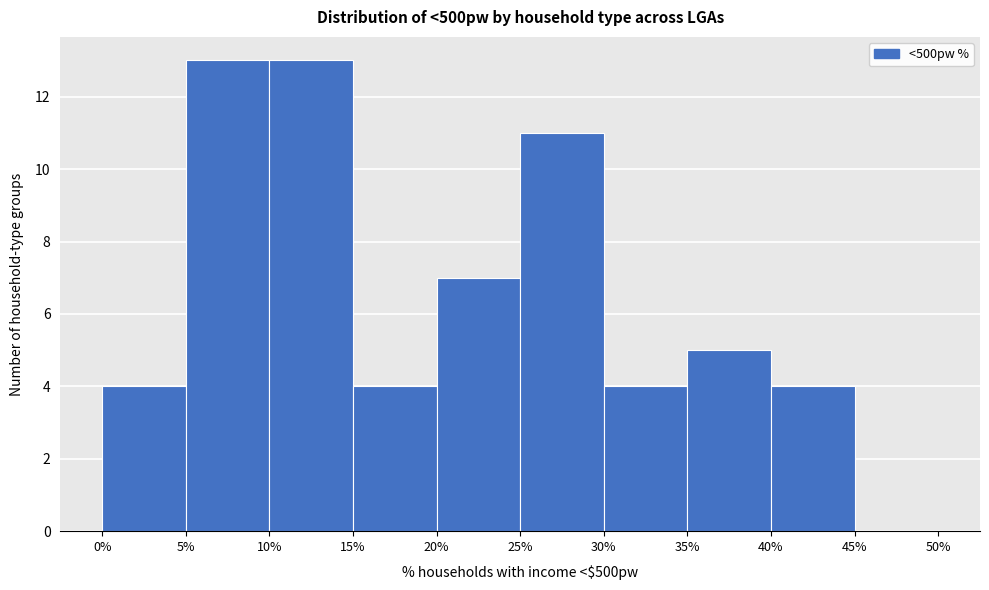

How tall is the bar that spans 35% to 40% on the x-axis? The values are not printed on the chart, so give them approximately, as read against the axis.

5